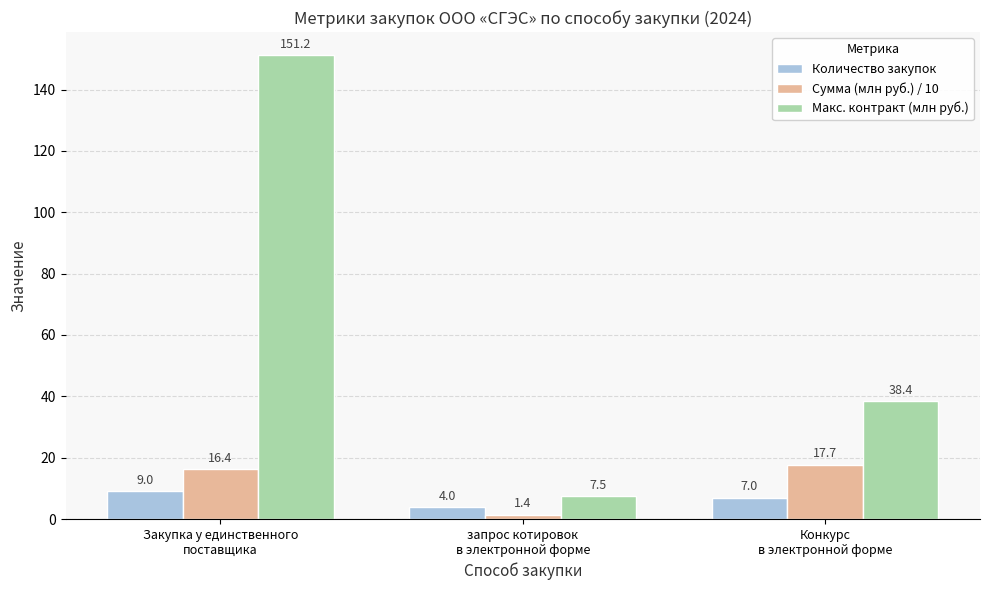

Reading left to right, what are all the values shown in this chart?

Количество закупок: Закупка у единственного
поставщика=9.0	запрос котировок
в электронной форме=4.0	Конкурс
в электронной форме=7.0
Сумма (млн руб.) / 10: Закупка у единственного
поставщика=16.4	запрос котировок
в электронной форме=1.4	Конкурс
в электронной форме=17.7
Макс. контракт (млн руб.): Закупка у единственного
поставщика=151.2	запрос котировок
в электронной форме=7.5	Конкурс
в электронной форме=38.4